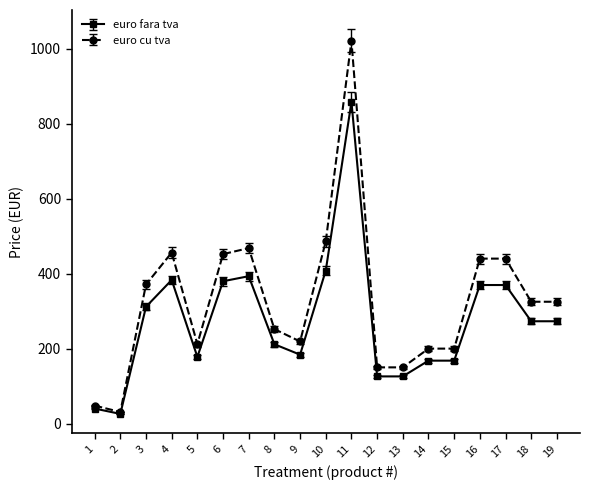

Which series has the largest range (max minus min)?

euro cu tva